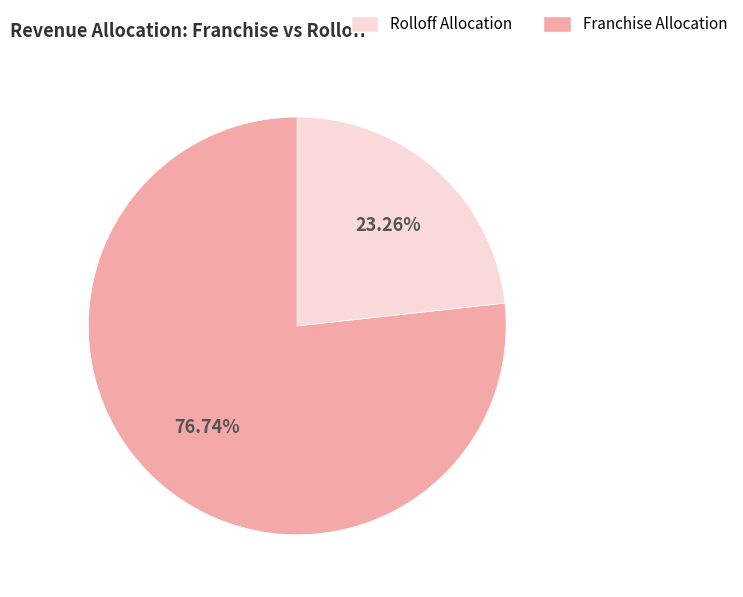

Does any single category account for the majority?

Yes